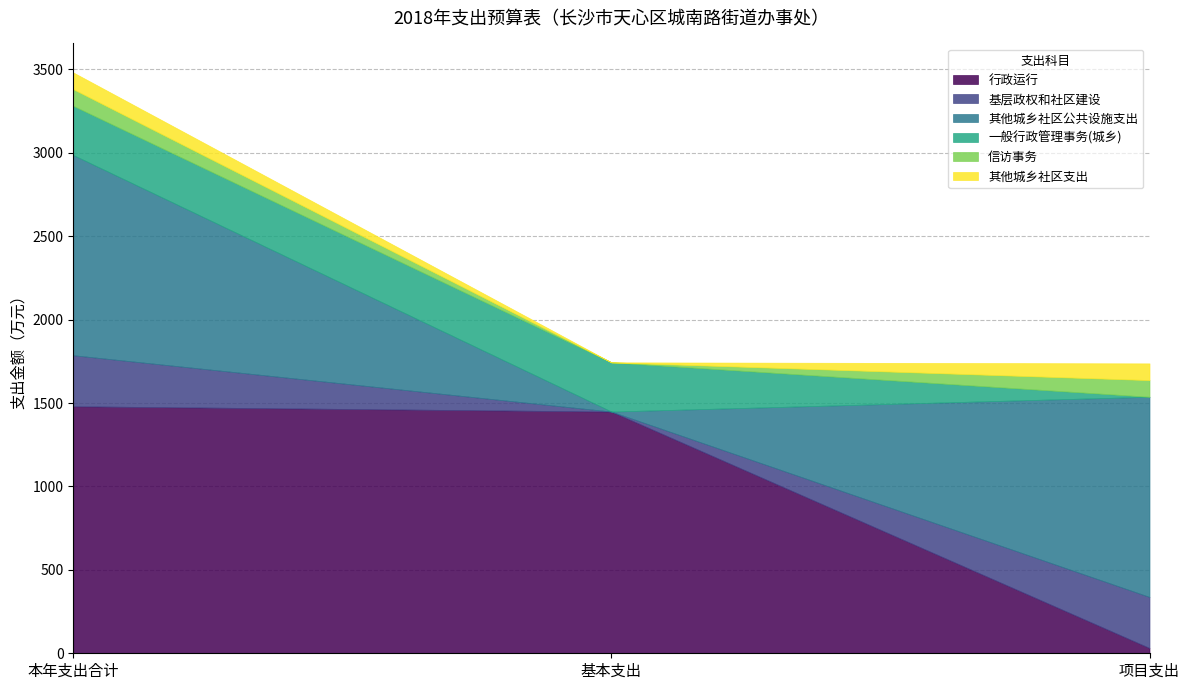

Which category has the highest value in the 信访事务 series?

本年支出合计